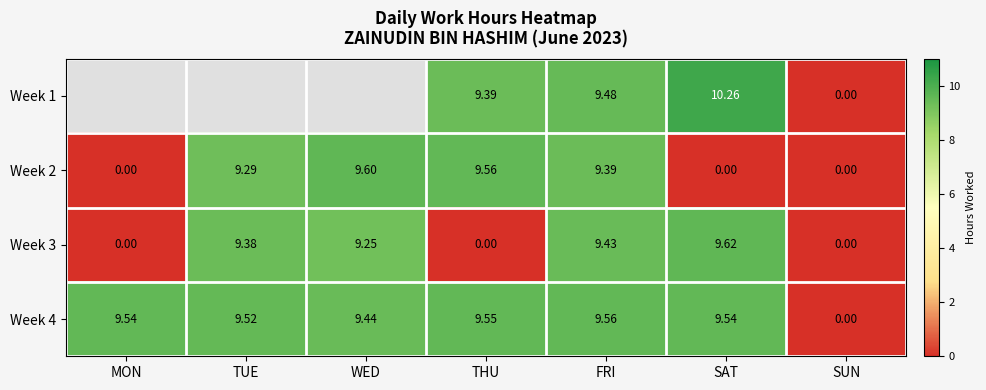

At which label does Week 2 first exceed 9?

TUE